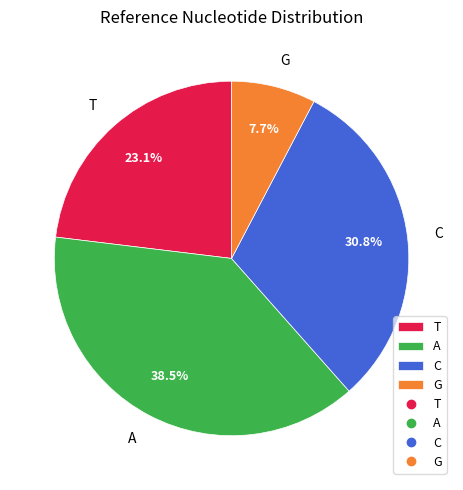

Do A and C together represent more than half of the pie?

Yes